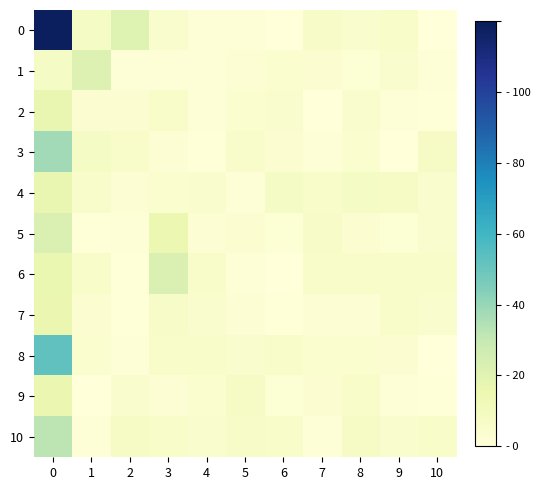

Reading right to left, list all the values displayed in this chart.

0: 10=0.2	9=5.7	8=4.8	7=6.9	6=0.5	5=1.2	4=1.2	3=4.8	2=20.9	1=7.6	0=118.0
1: 10=1.1	9=4.9	8=2.3	7=3.5	6=4.2	5=2.4	4=1.5	3=1.5	2=1.7	1=21.7	0=7.8
2: 10=0.5	9=1.4	8=4.9	7=0.4	6=4.7	5=4.1	4=1.6	3=6.3	2=3.6	1=2.9	0=17.3
3: 10=7.3	9=0.3	8=4.0	7=1.0	6=3.5	5=5.5	4=0.8	3=2.4	2=6.5	1=7.7	0=37.6
4: 10=4.8	9=7.2	8=7.5	7=6.2	6=7.8	5=1.5	4=4.4	3=4.2	2=2.5	1=5.3	0=17.1
5: 10=4.3	9=2.2	8=2.9	7=6.6	6=2.2	5=3.1	4=2.6	3=15.4	2=1.6	1=0.7	0=22.4
6: 10=6.2	9=5.8	8=5.7	7=6.5	6=0.0	5=1.6	4=6.2	3=22.9	2=0.6	1=6.4	0=16.1
7: 10=5.1	9=5.8	8=2.6	7=2.5	6=0.5	5=2.6	4=5.0	3=6.9	2=0.9	1=2.9	0=15.6
8: 10=0.2	9=3.4	8=4.2	7=4.0	6=6.2	5=4.5	4=6.1	3=5.7	2=1.0	1=3.8	0=52.1
9: 10=0.6	9=1.8	8=6.0	7=3.3	6=2.0	5=7.3	4=4.1	3=2.5	2=5.1	1=0.3	0=15.9
10: 10=6.5	9=4.3	8=7.1	7=1.5	6=6.4	5=7.0	4=5.1	3=6.5	2=7.4	1=1.3	0=32.3